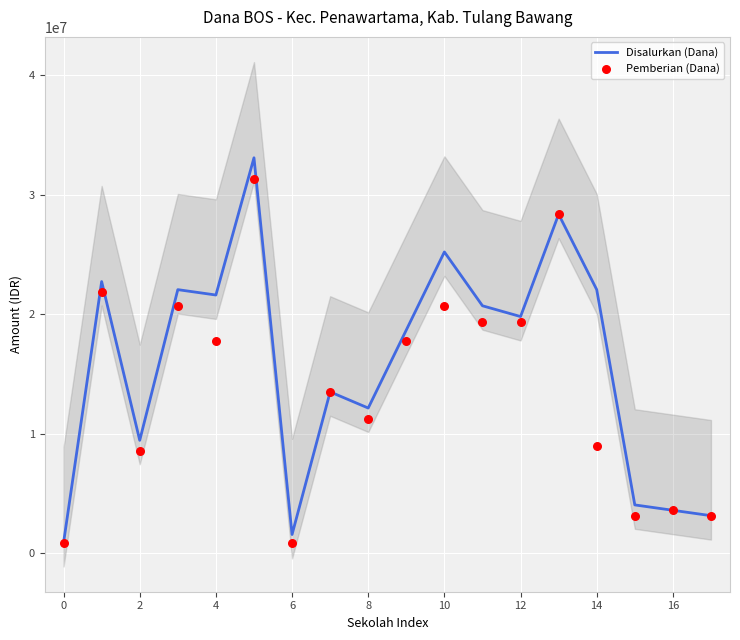

Which series reaches the maximum Y coordinate?

Disalurkan (Dana)